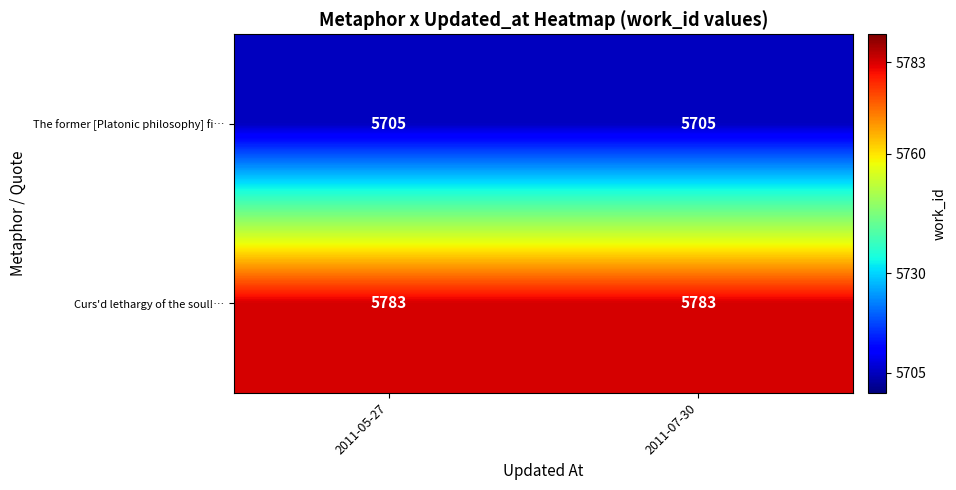

What value does the Curs'd lethargy of the soul!… series have at 2011-05-27?

5783